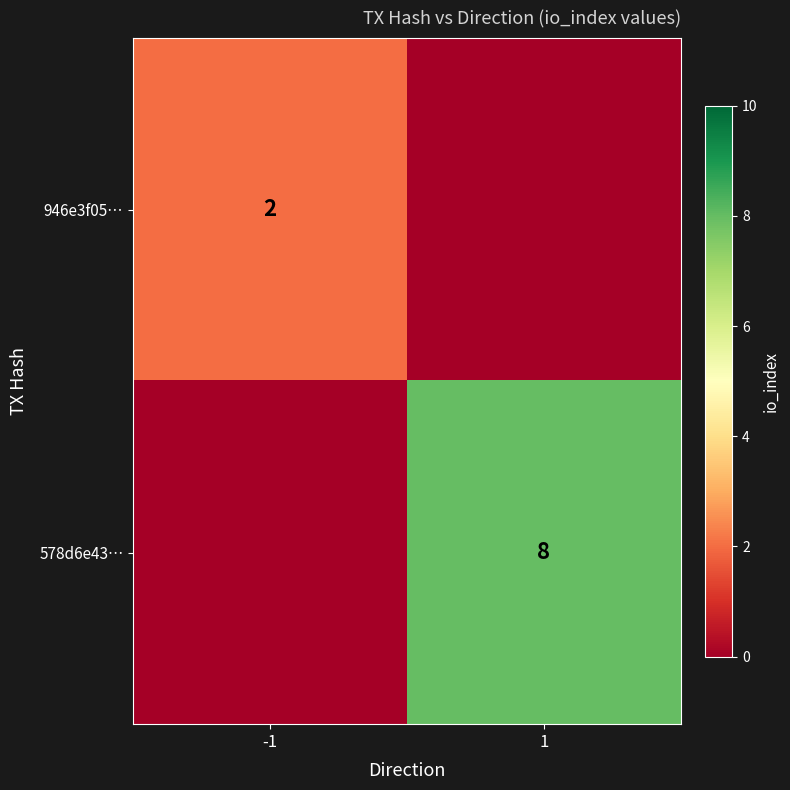

True or false: 946e3f05… has a value of 1 at -1.

False